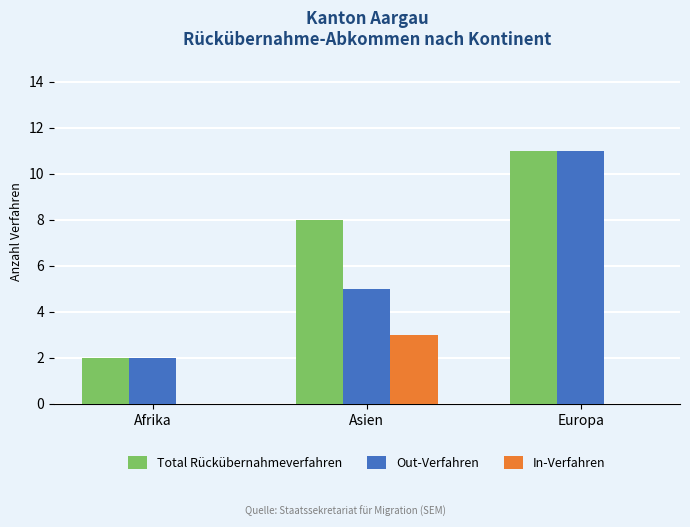

What is the difference between the Out-Verfahren values at Europa and Asien?

6